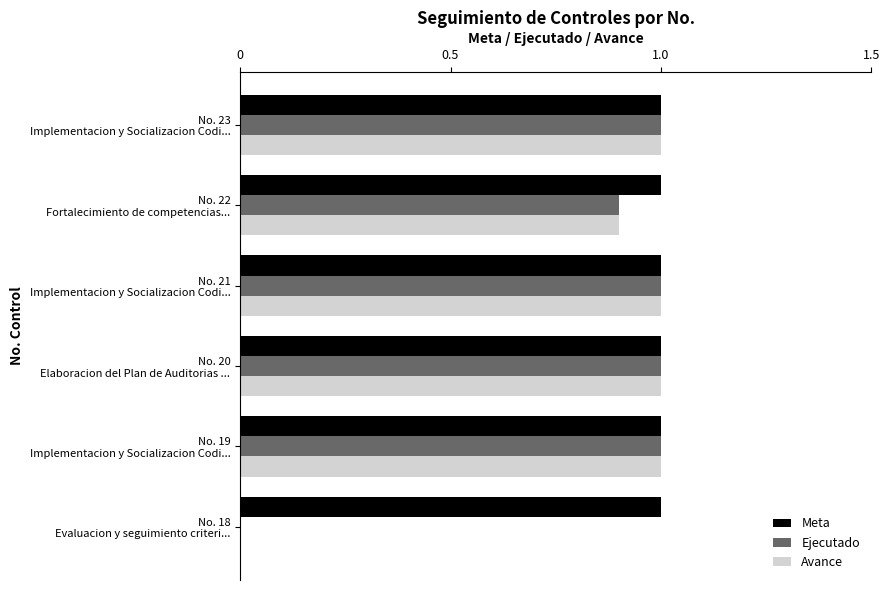

What is the sum of all Ejecutado values?

4.9